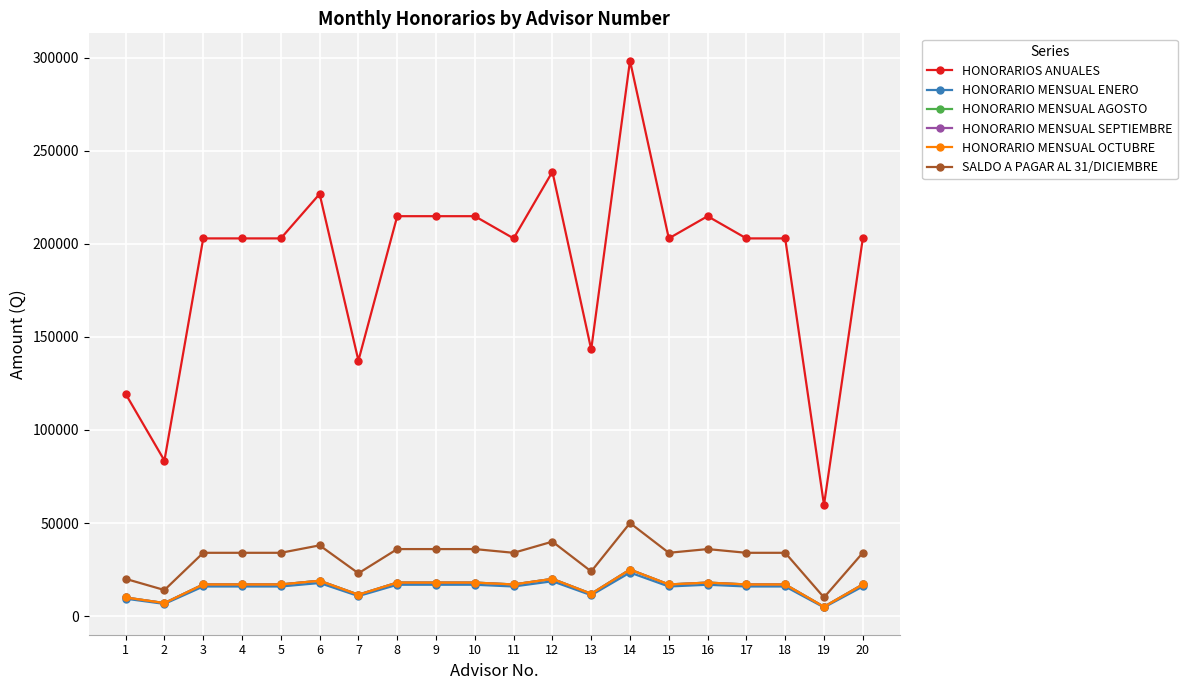

Is this an area chart (filled region under the line)?

No